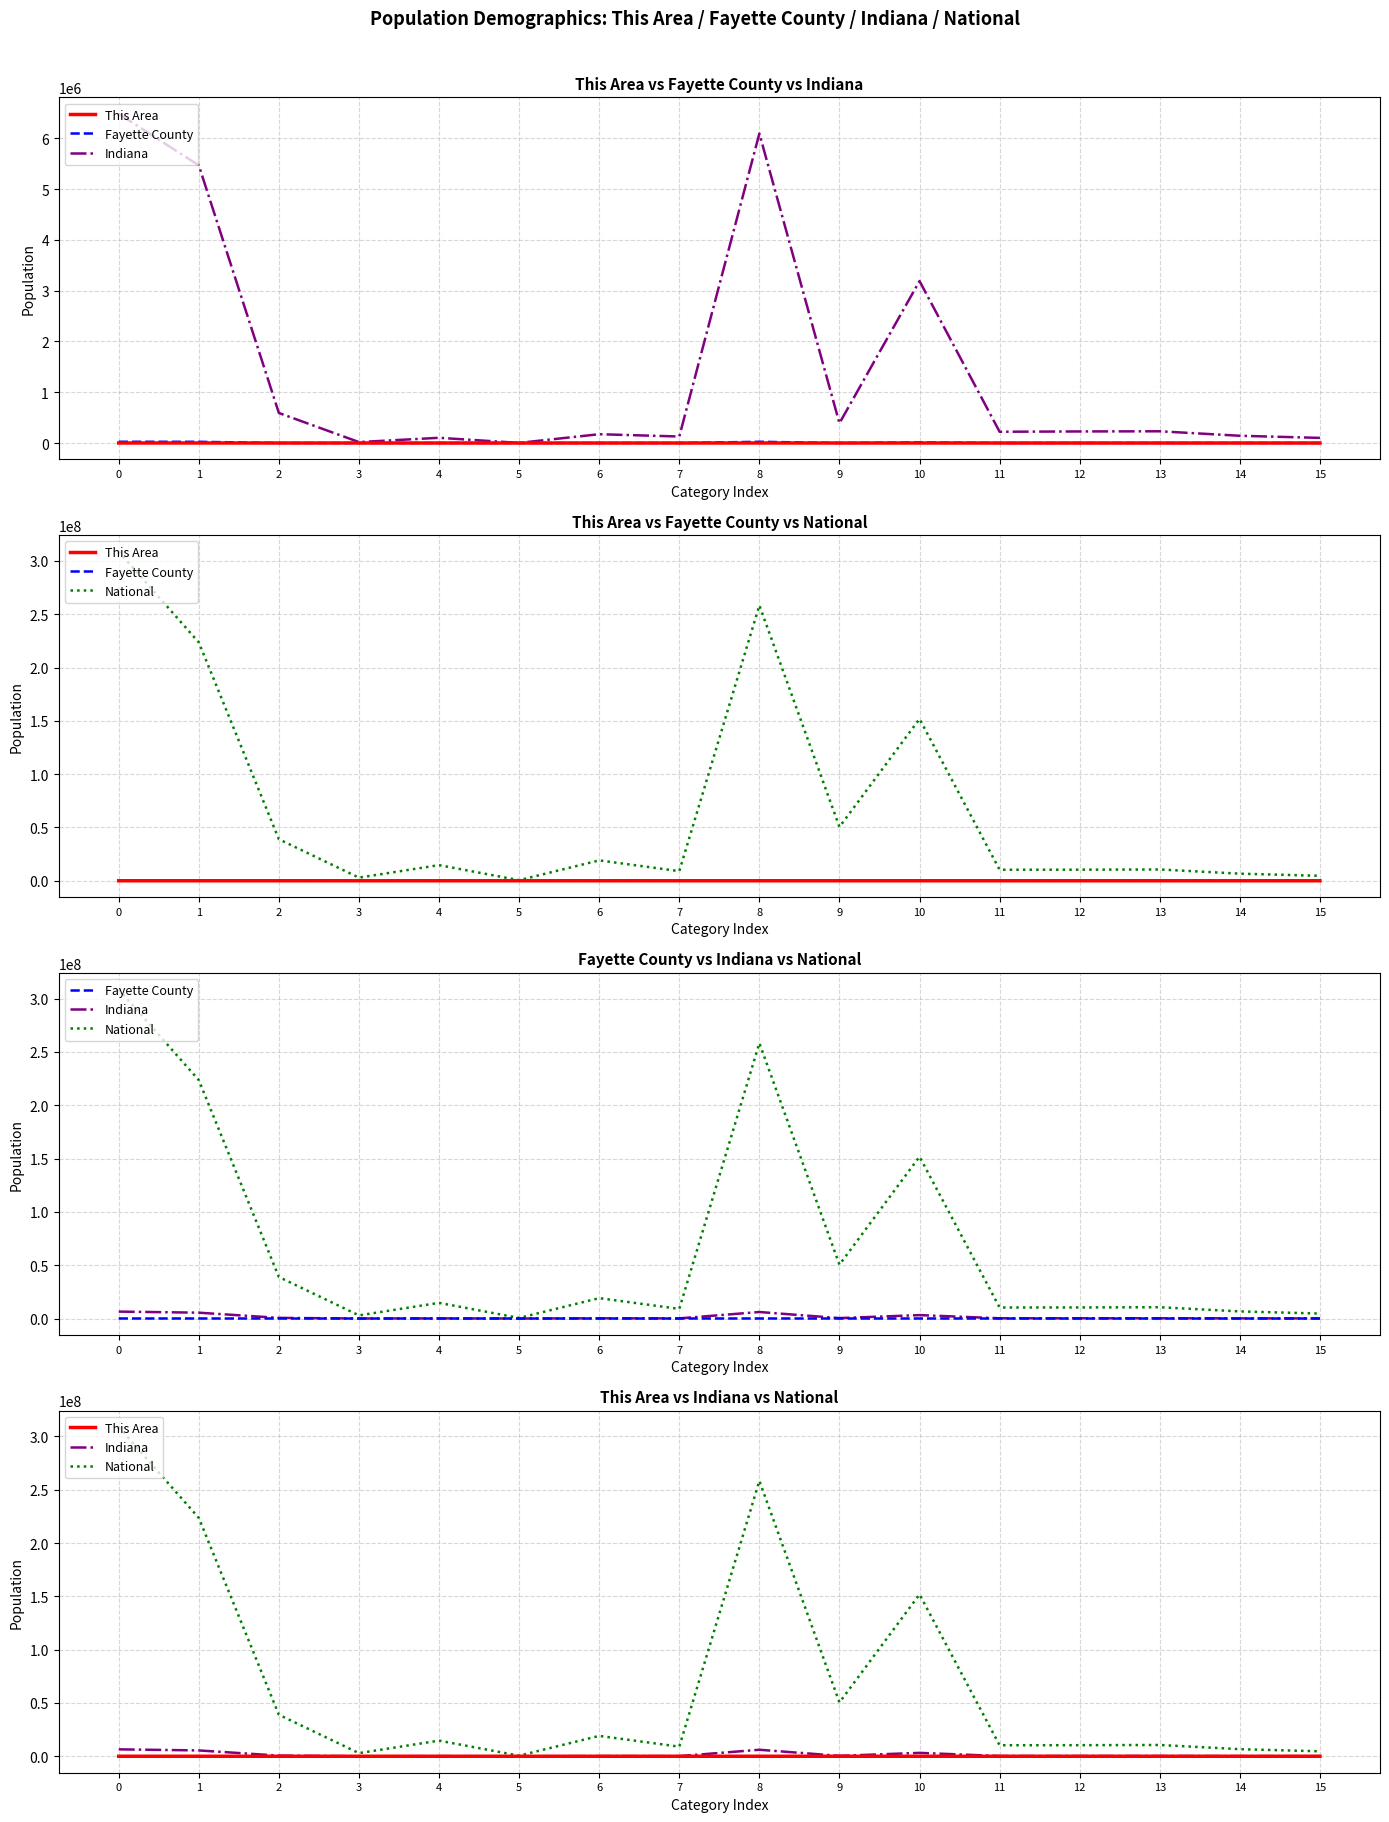

What is the difference between the National values at 11 and 12?

70211